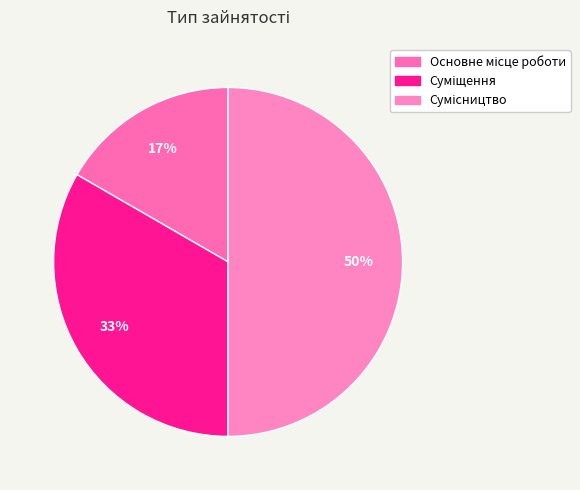

Which slice is the largest?

Сумісництво